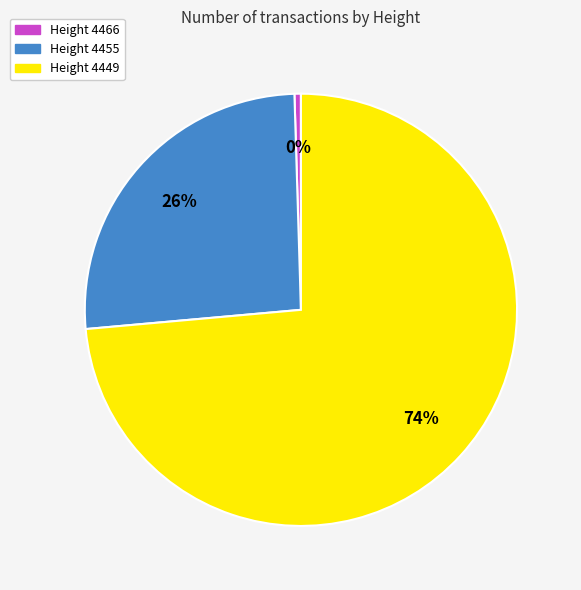

Which category accounts for the majority?

Height 4449